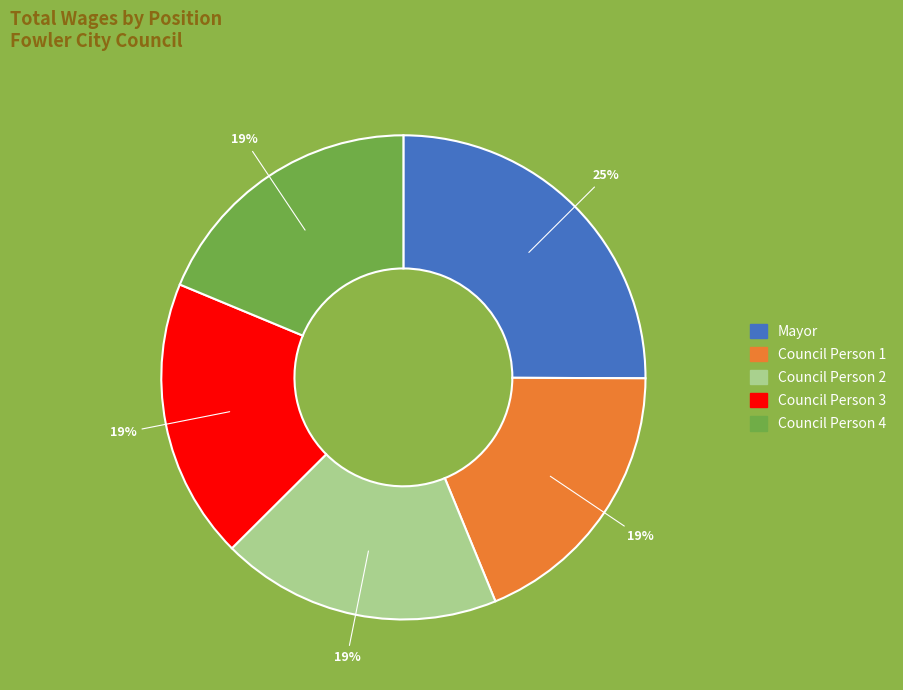

To the nearest percent, what is the average slice percentage?

20%